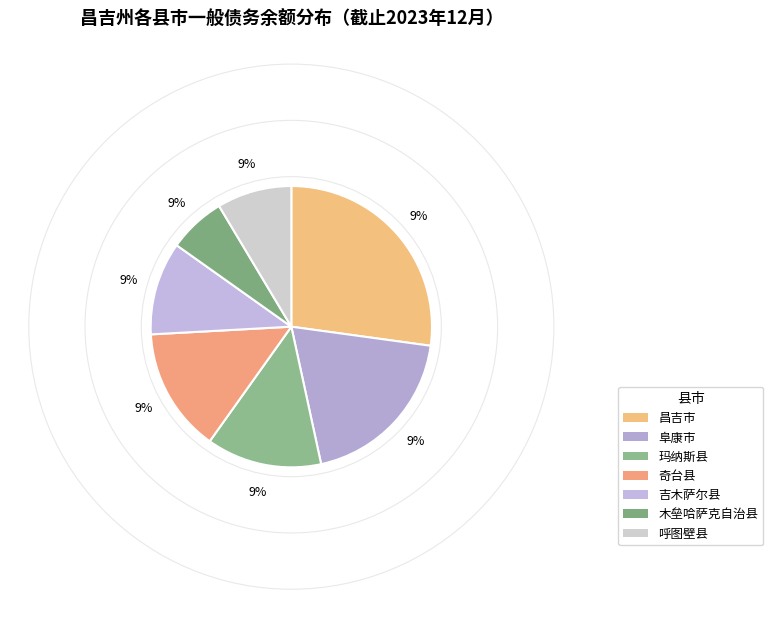

What is the total percentage of 木垒哈萨克自治县 and 玛纳斯县?

19.8%